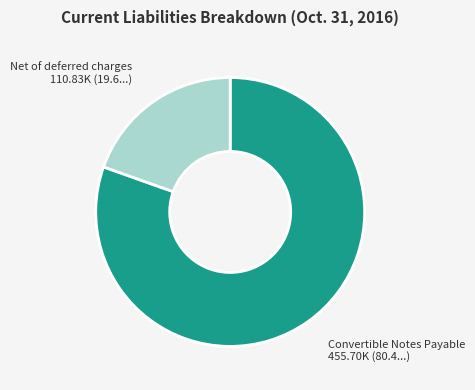

Rank the categories by value from lowest to highest.

Net of deferred charges, Convertible Notes Payable